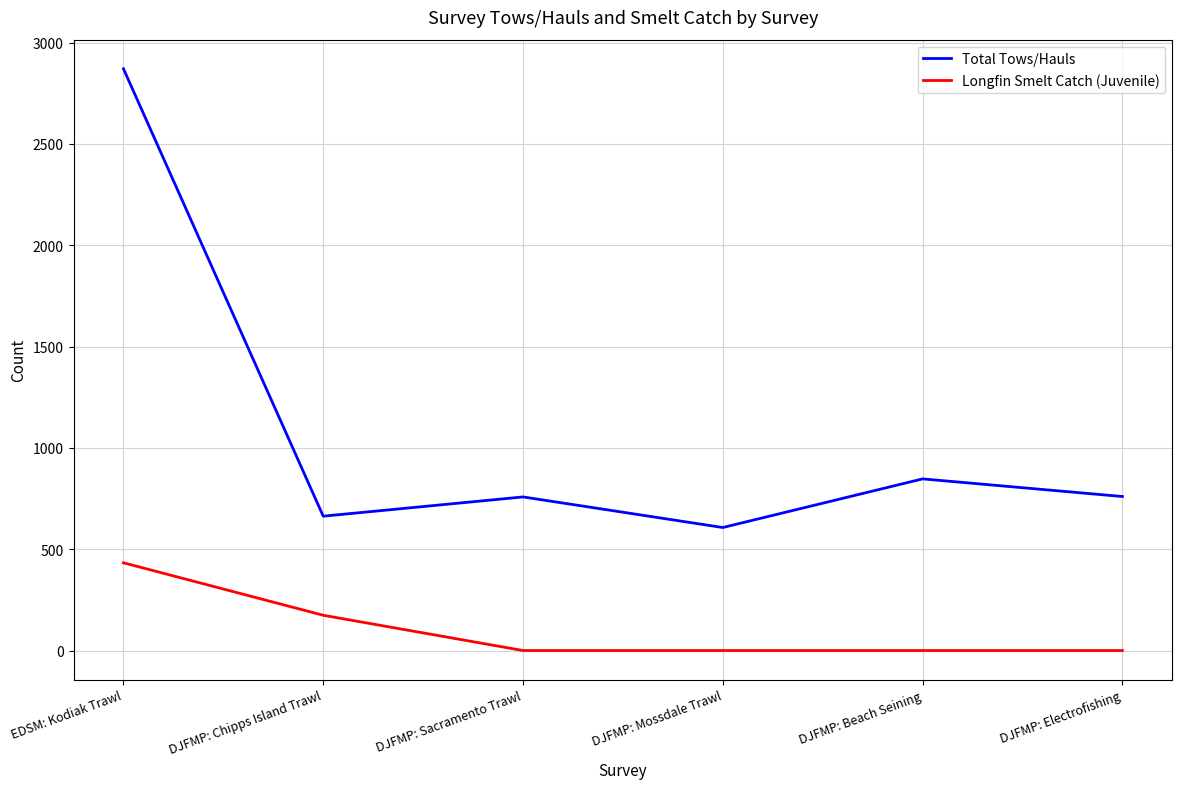

True or false: Total Tows/Hauls and Longfin Smelt Catch (Juvenile) cross at least once.

False